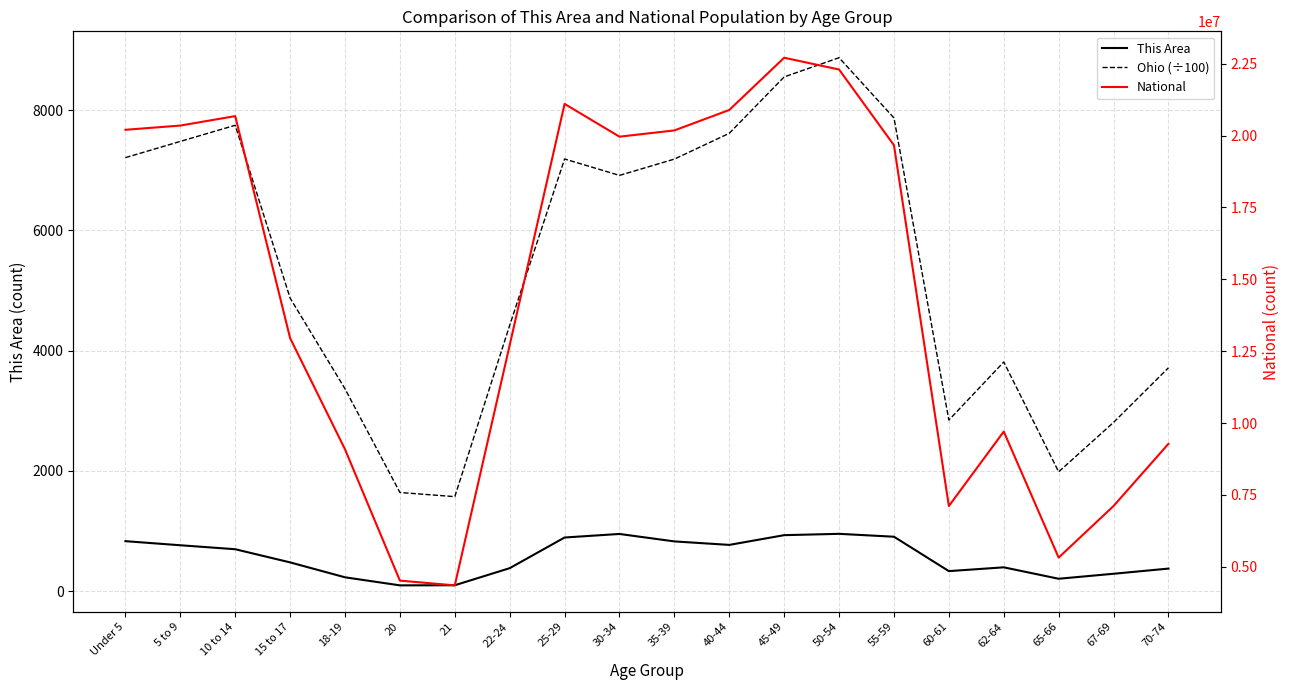

At which label does Ohio (÷100) reach its minimum?

21